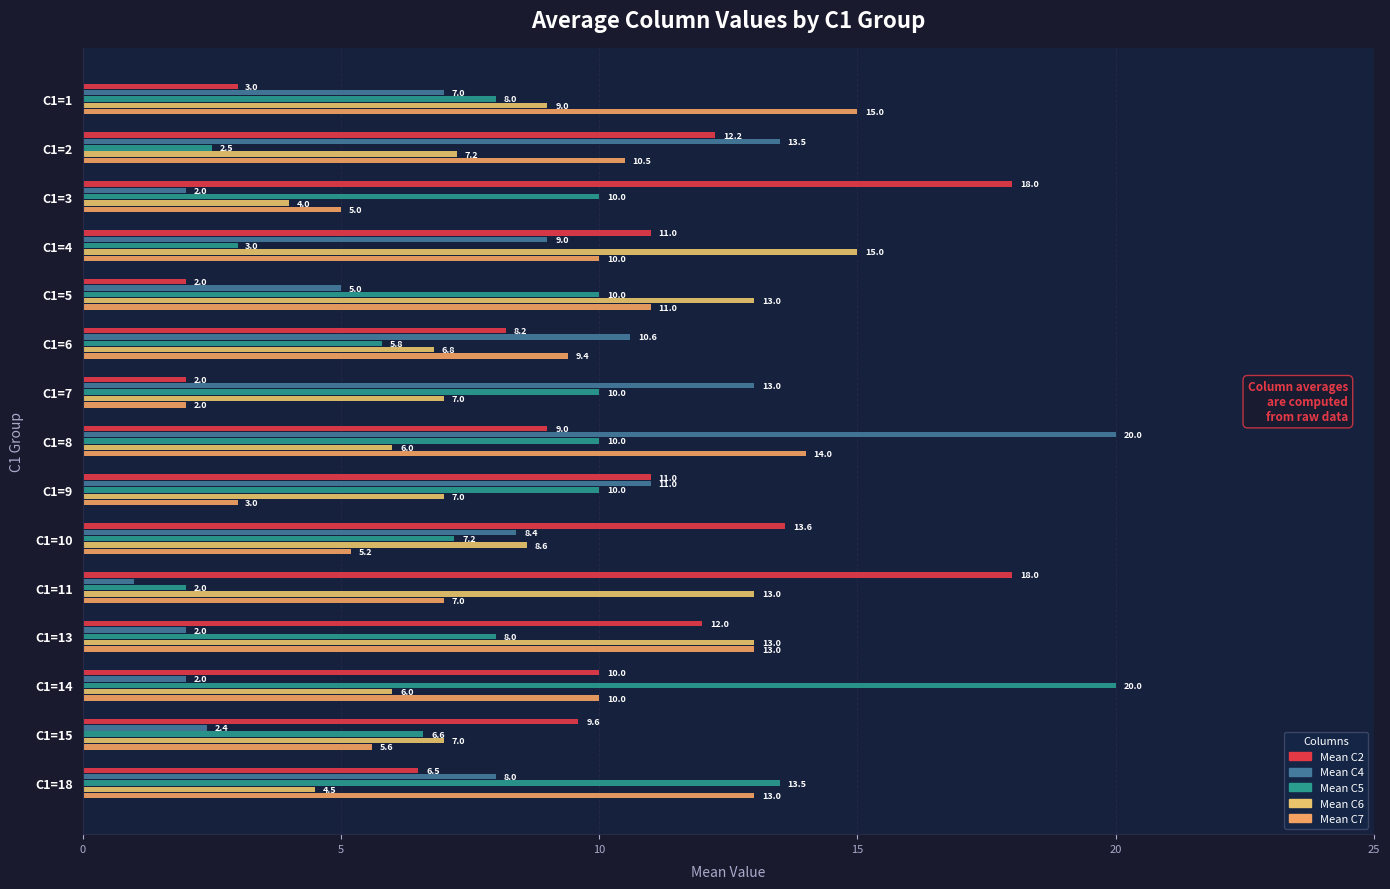

How many data points in Mean C4 are less than 8?

7